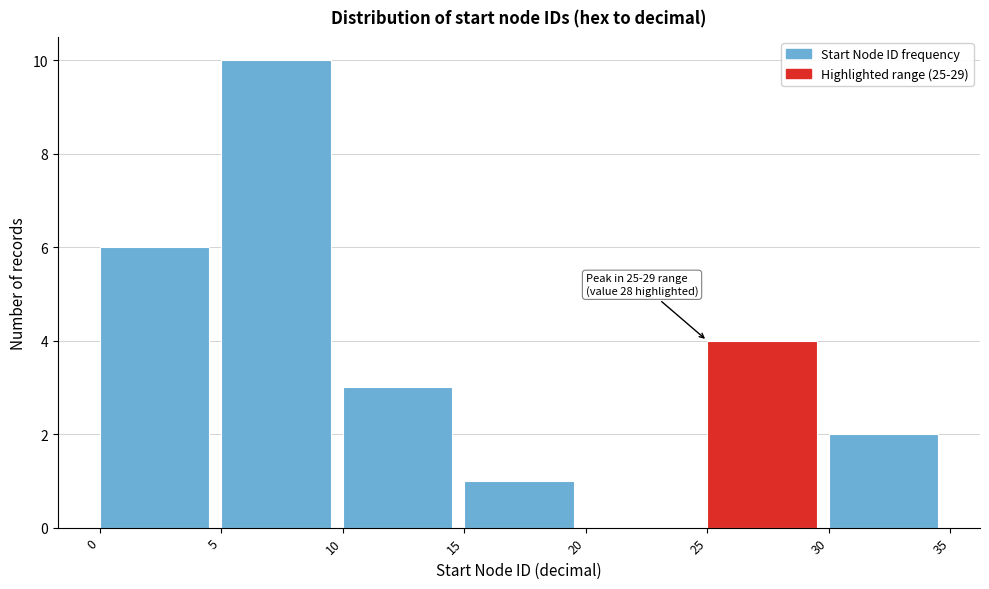

Which range on the x-axis has the tallest bar?

5 to 10